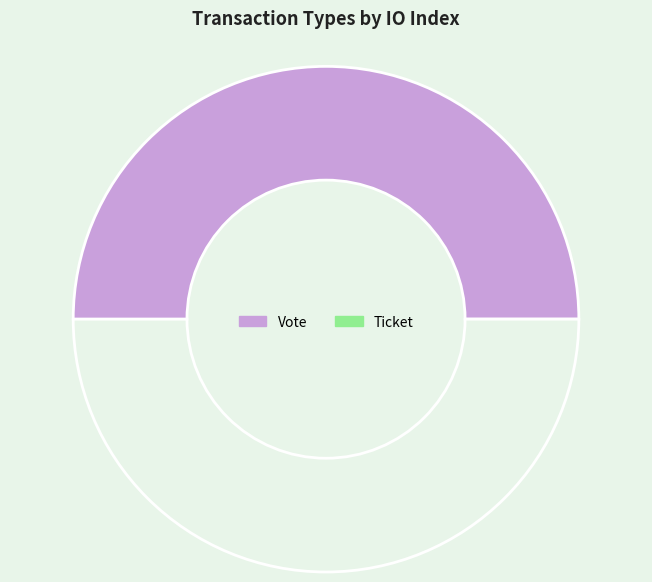

Which slice is the smallest?

Ticket